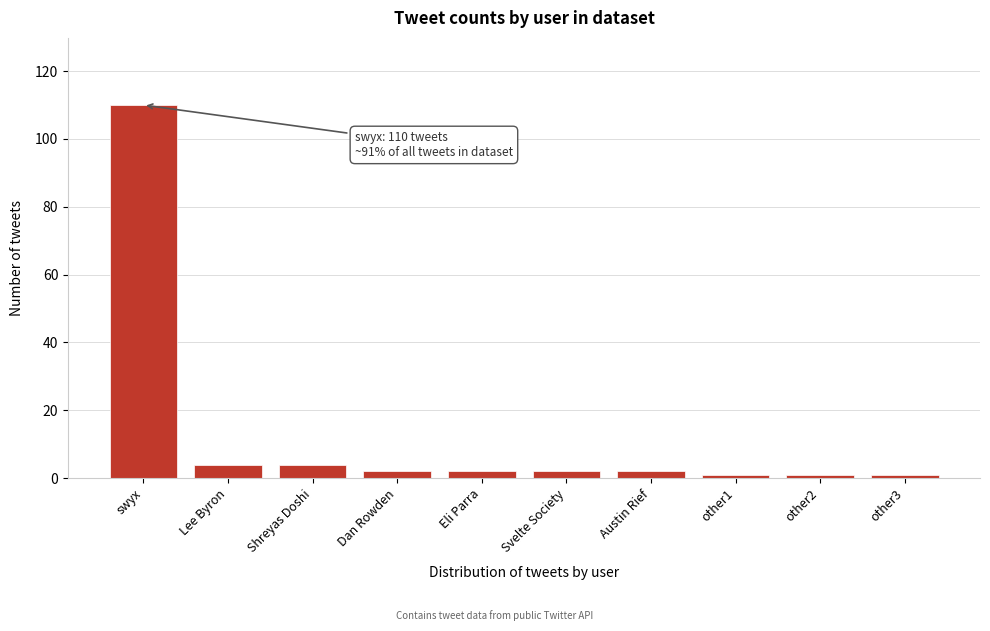

Reading right to left, transcribe all the data shown in this chart.

1	1	1	2	2	2	2	4	4	110